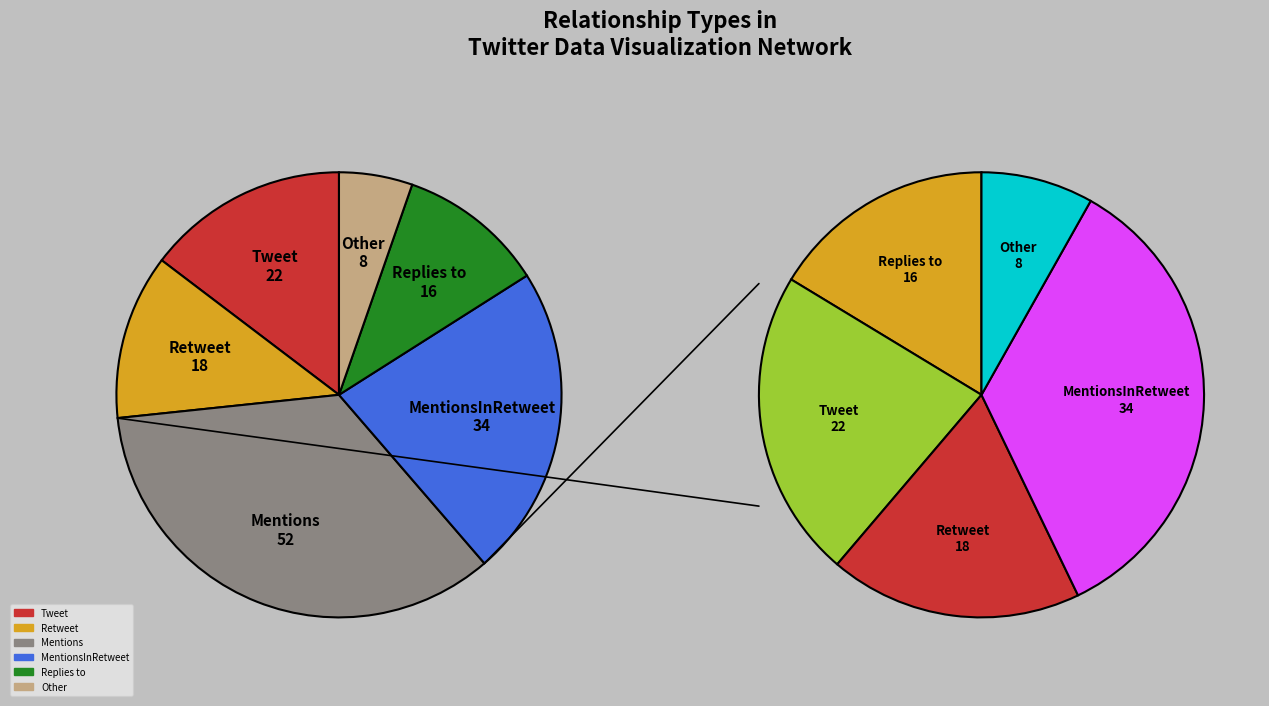

How much of the chart is everything except Retweet?

88.0%